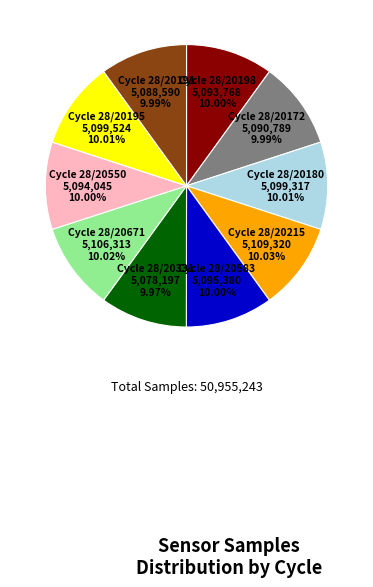

Does any single category account for the majority?

No